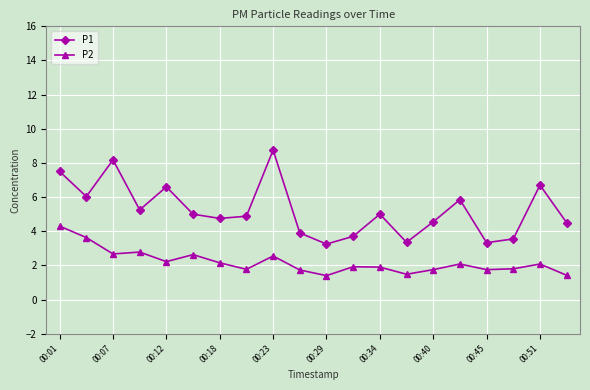

List the series in order of their peak value, highest first.

P1, P2